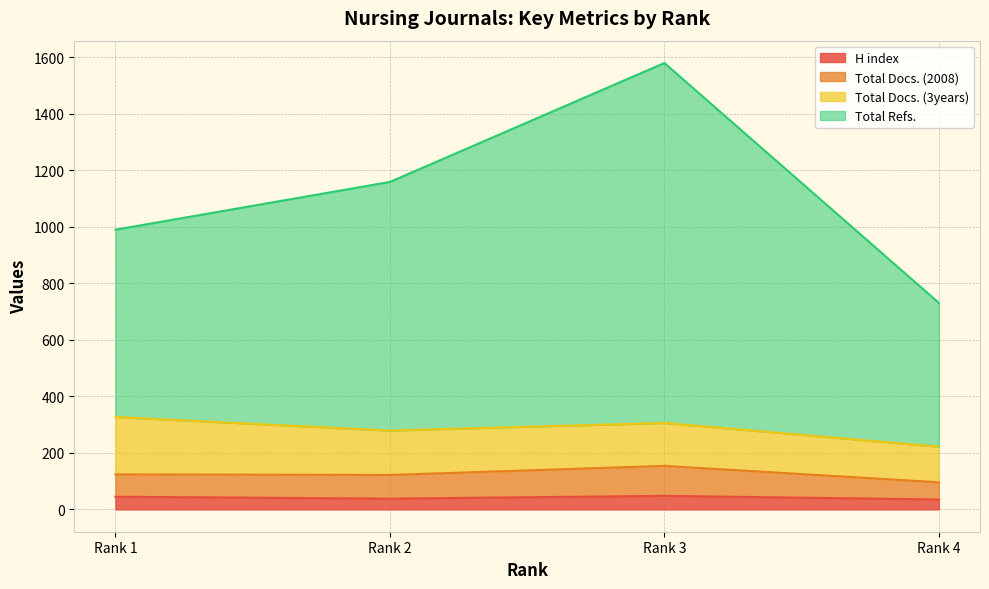

Which category has the highest value in the H index series?

Rank 3